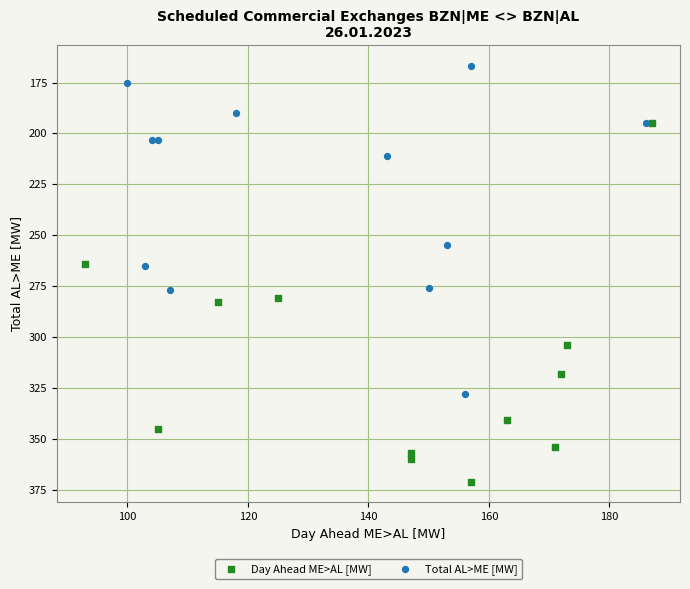

What are all the series names shown in the legend?

Day Ahead ME>AL [MW], Total AL>ME [MW]